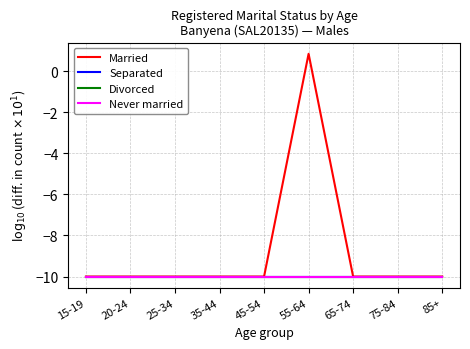

Between 85+ and 20-24, which is larger?

85+